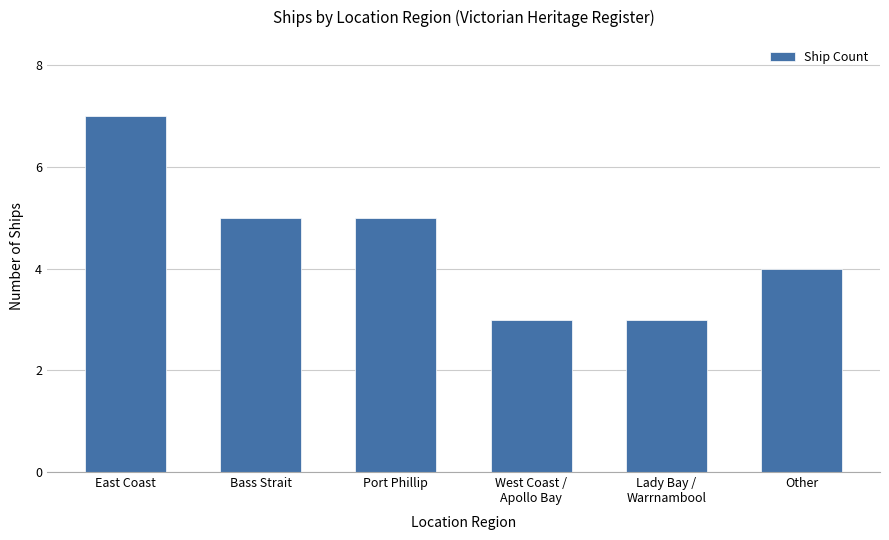

What is the label of the 1st bar from the left?

East Coast